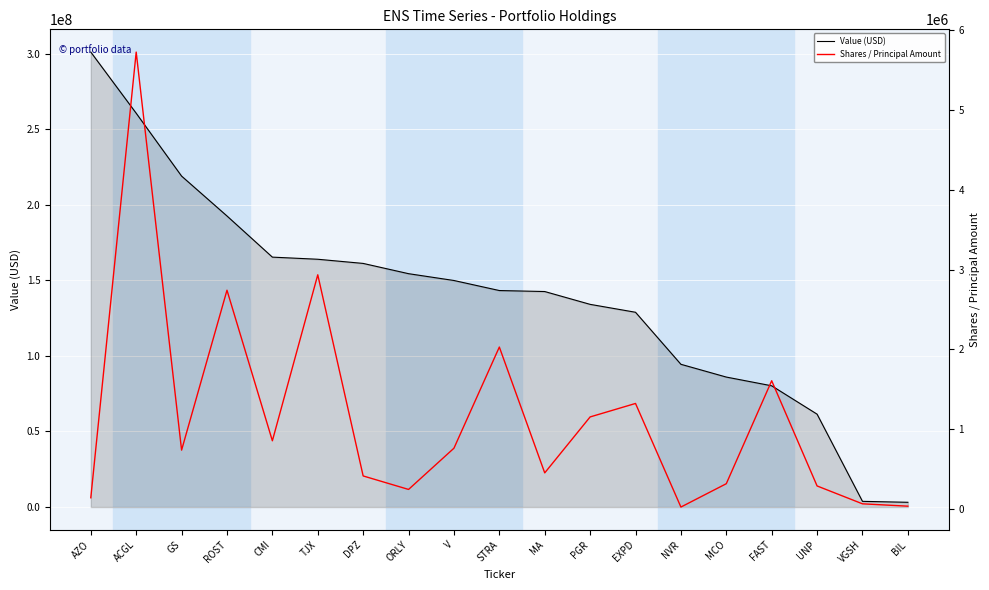

How many lines are shown in the chart?

2